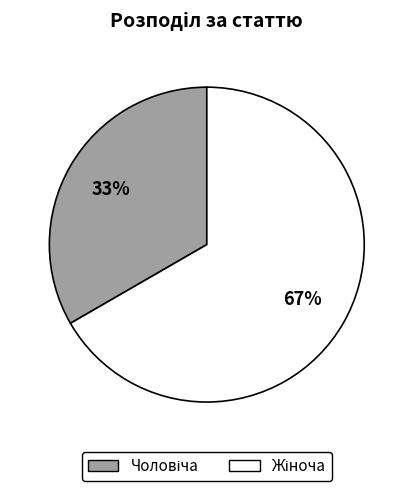

Is there any slice that represents more than half of the pie?

Yes